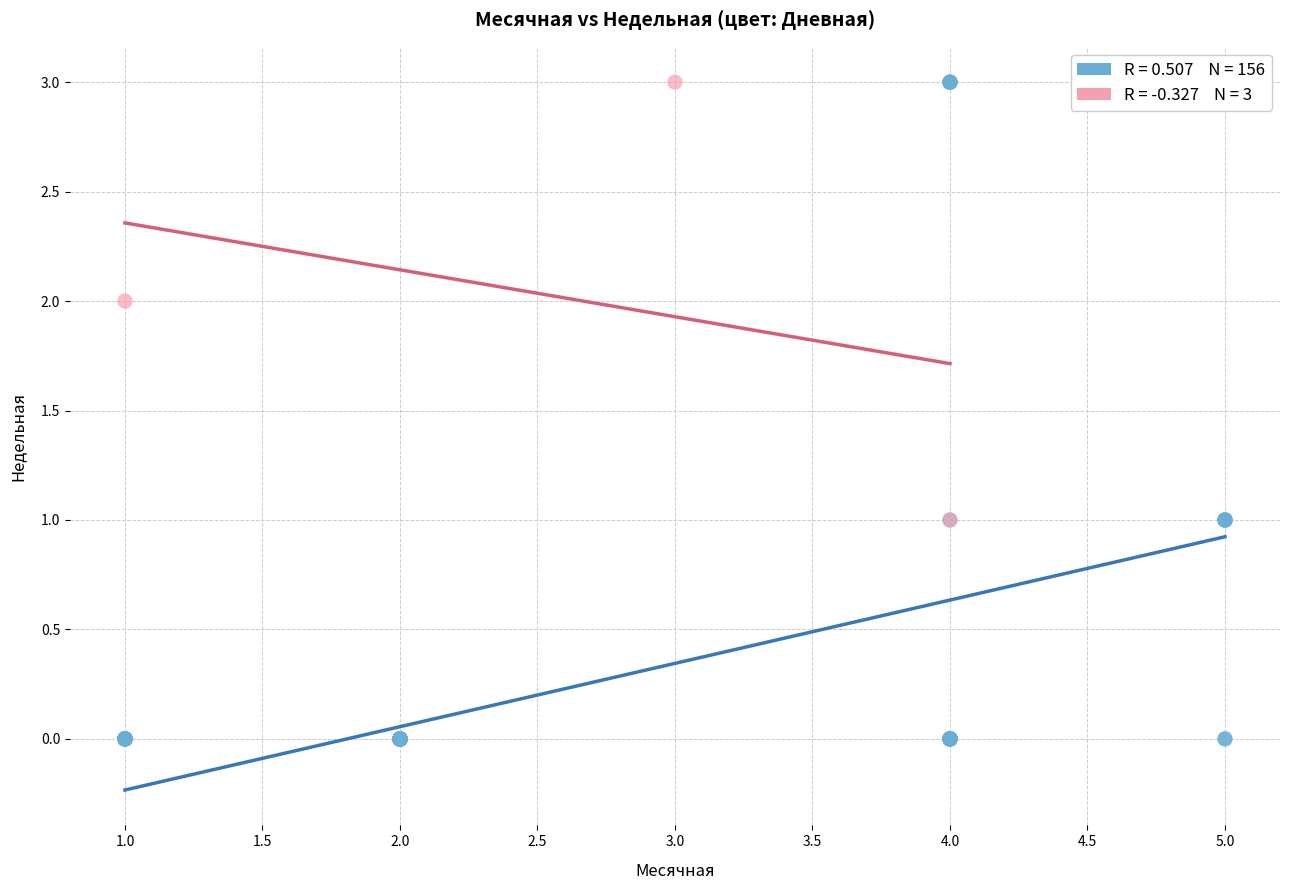

Which series has the widest spread of Y values?

Дневная = 0